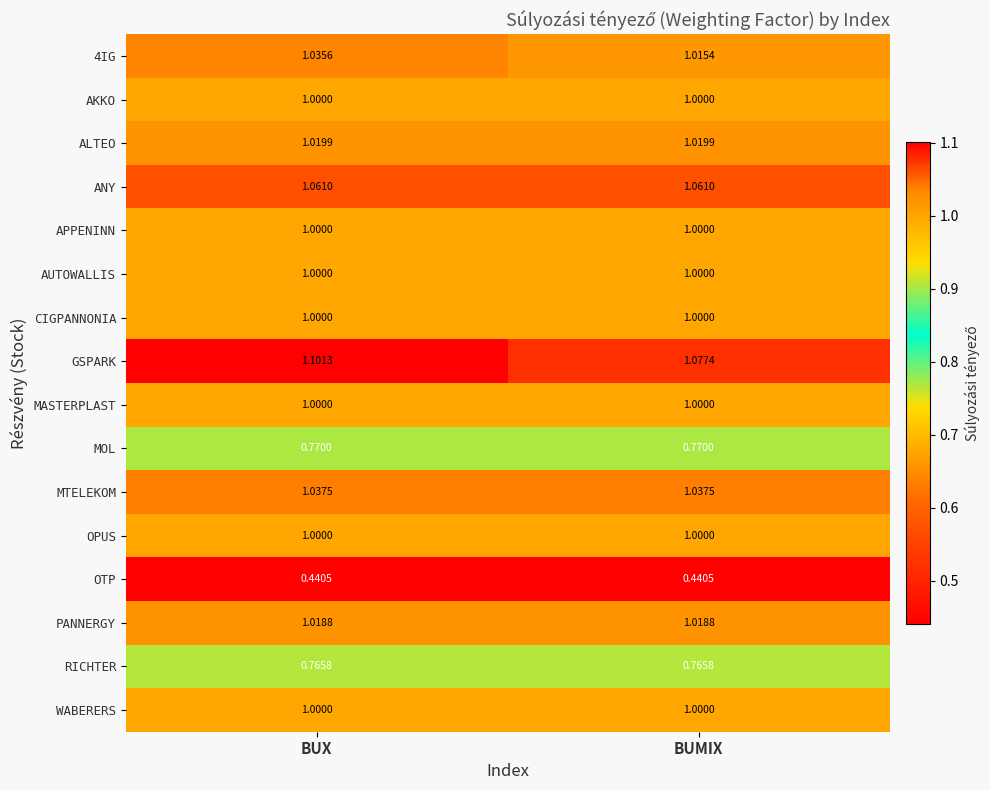

Which label corresponds to the largest value in the chart?

BUX